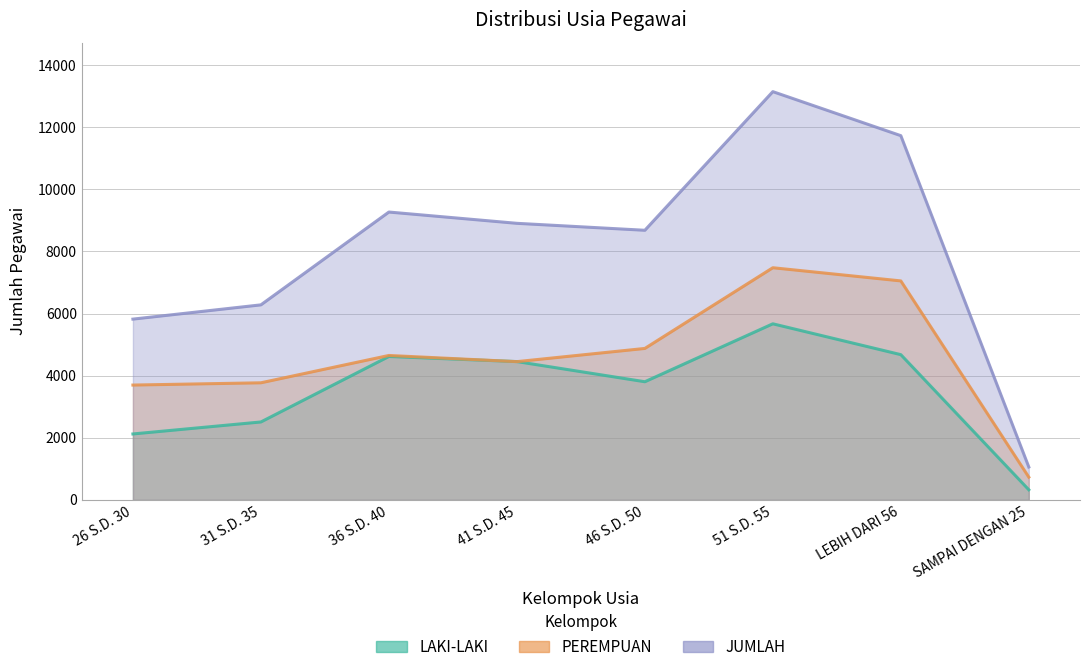

At which label is JUMLAH closest to 7101?

31 S.D. 35